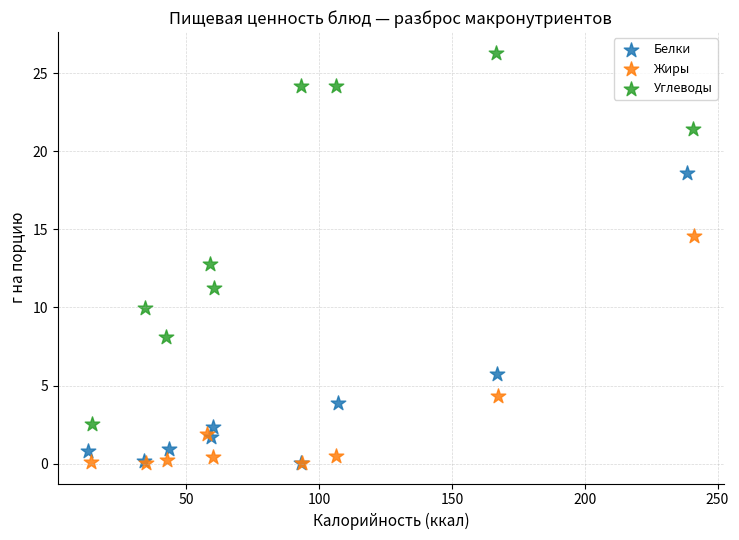

Which series has the largest Y range (max minus min)?

Углеводы